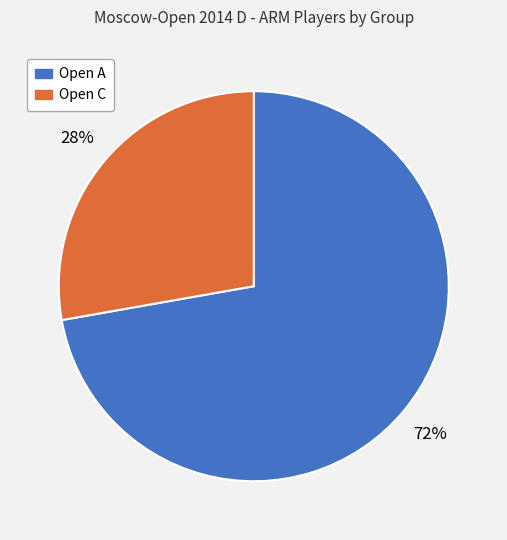

Is it true that Open C is 14% of the pie?

False